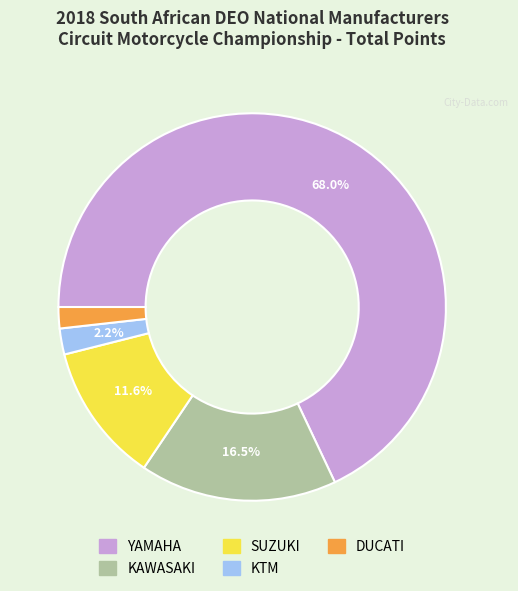

Is there any slice that represents more than half of the pie?

Yes